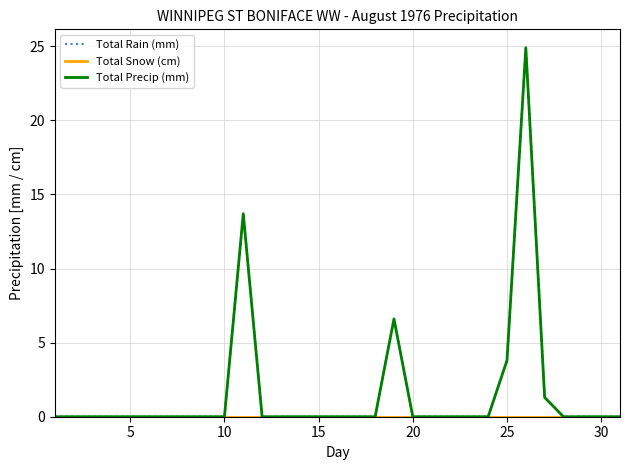

True or false: Total Rain (mm) and Total Precip (mm) cross at least once.

False